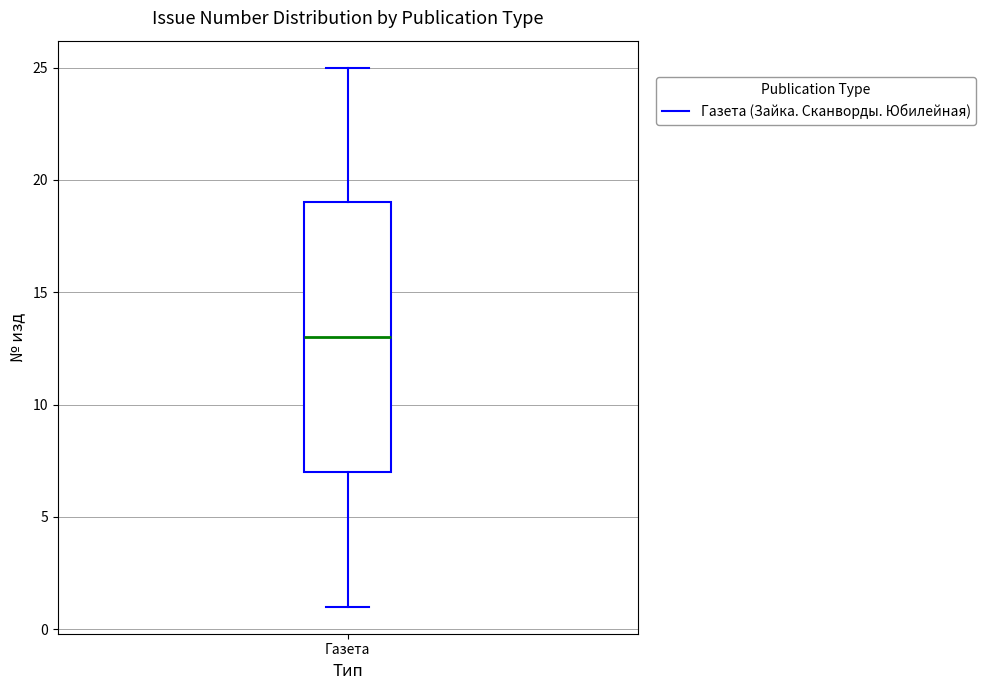

Transcribe this box plot: give where the median line is, the range the box spans, and where the two whiskers end, as read against the y-axis. The values are not printed on the chart, so give them approximately, as read against the axis.

median 13, box 7 to 19, whiskers 1 to 25